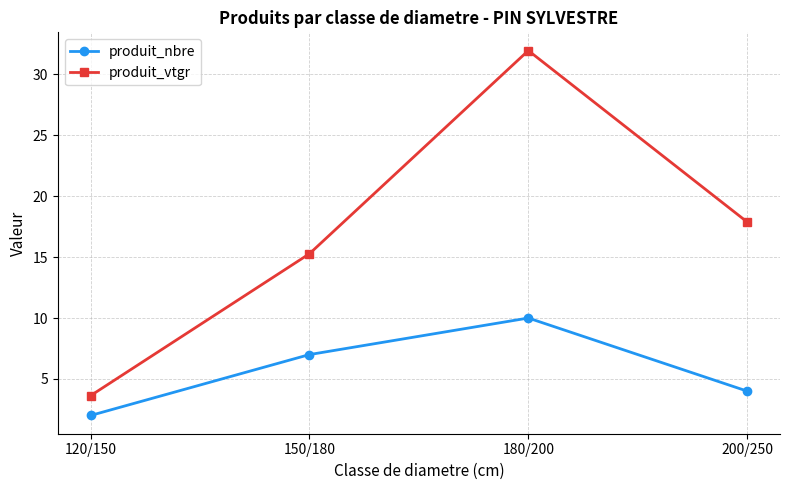

True or false: produit_vtgr and produit_nbre intersect in this chart.

False